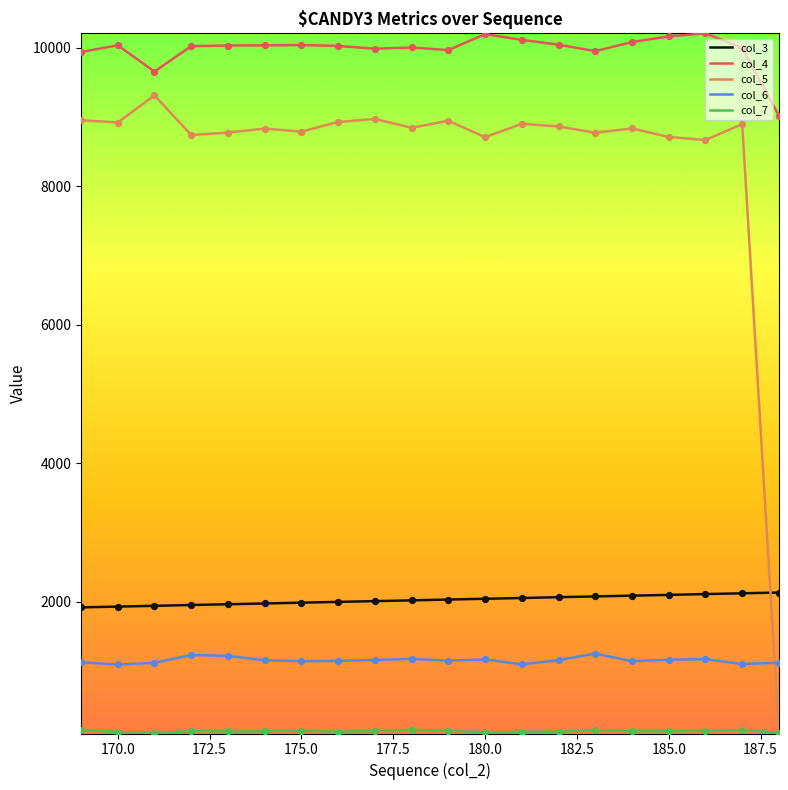

What is the maximum value shown in the chart?

10207